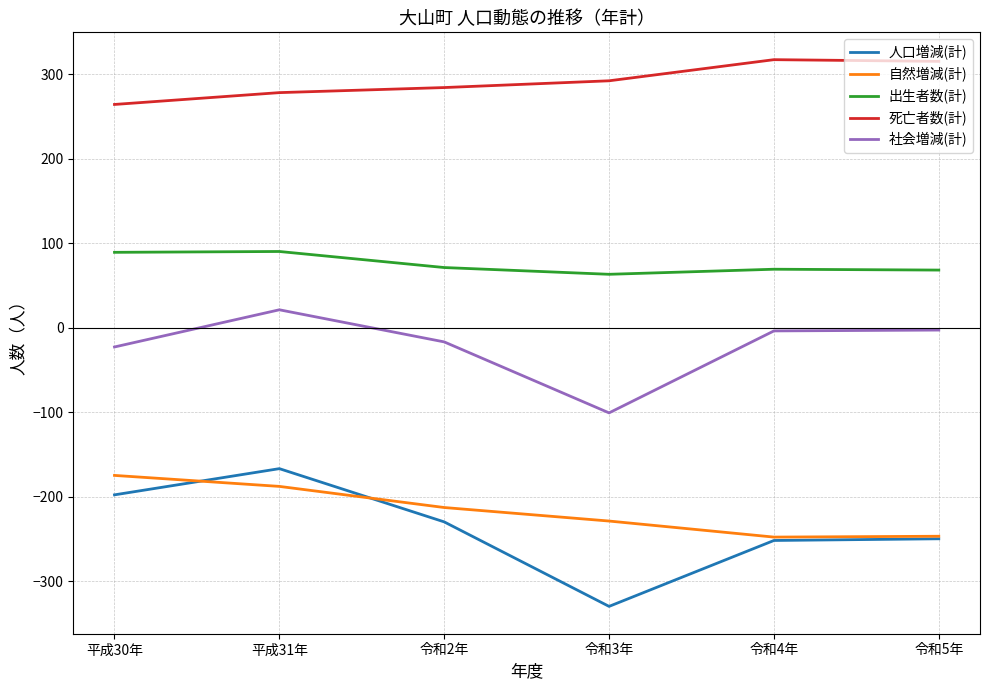

What are all the series names shown in the legend?

人口増減(計), 自然増減(計), 出生者数(計), 死亡者数(計), 社会増減(計)